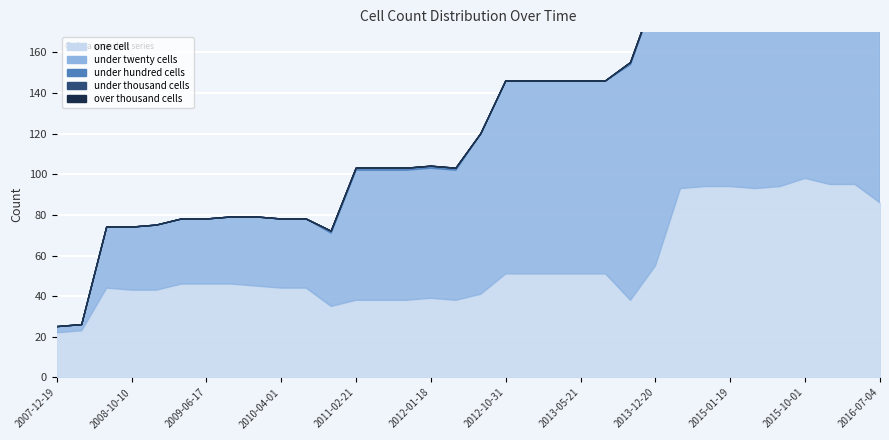

Between which two adjacent categories do under_twenty_cells and one_cell first intersect?

2010-07-26 and 2010-11-17